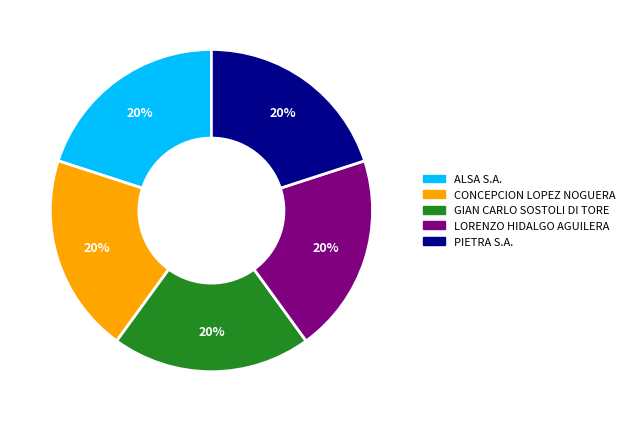

True or false: PIETRA S.A. accounts for 20% of the total.

True